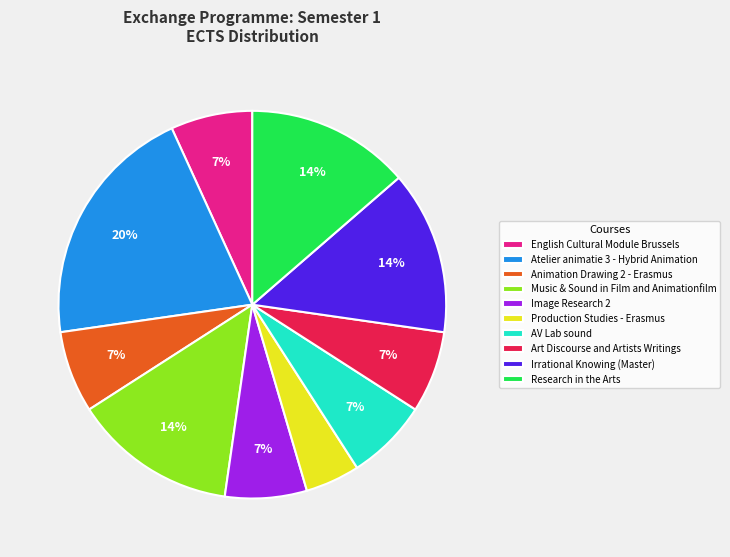

Do Animation Drawing 2 - Erasmus and Music & Sound in Film and Animationfilm together represent more than half of the pie?

No